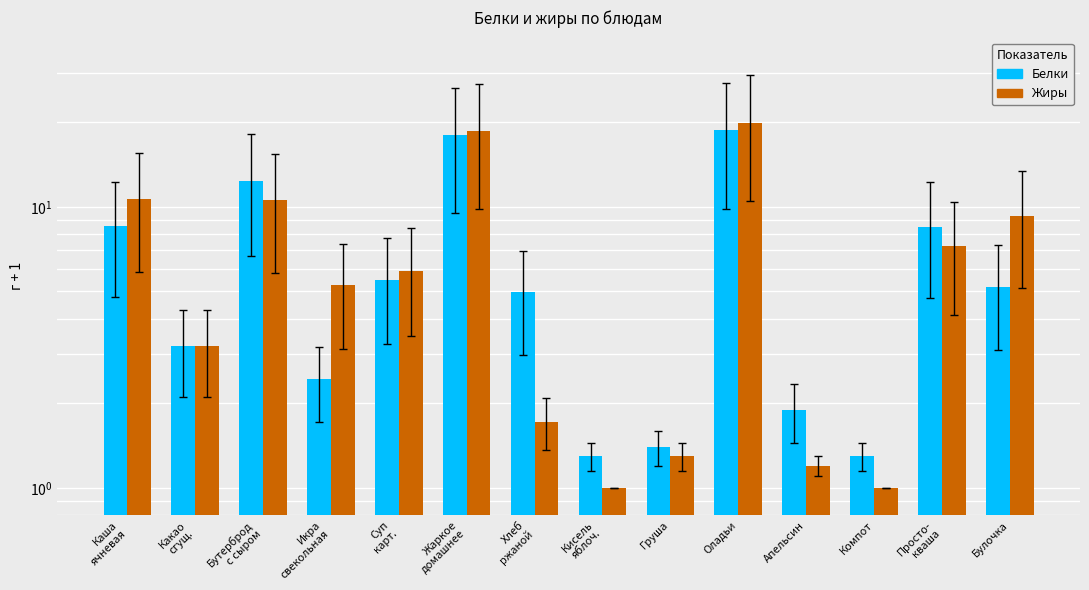

At which category does the chart reach its peak across all series?

Оладьи